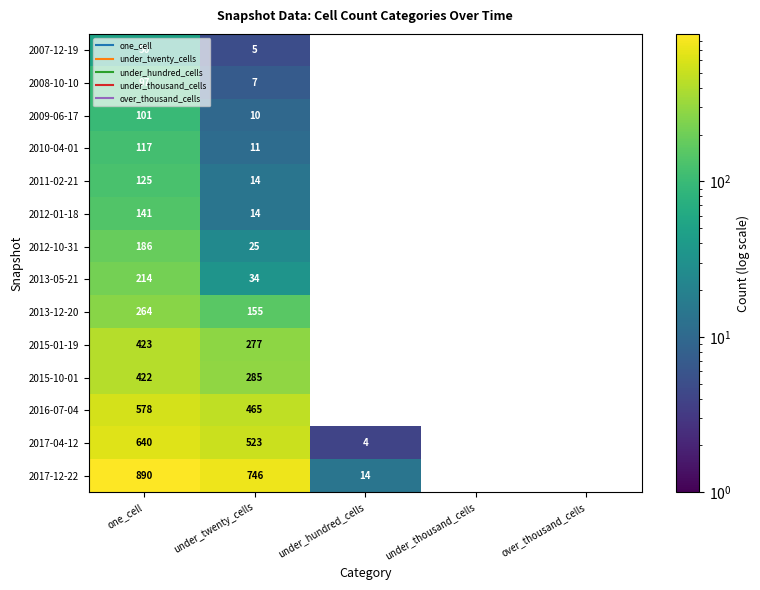

What is the total value across all series at under_hundred_cells?

18